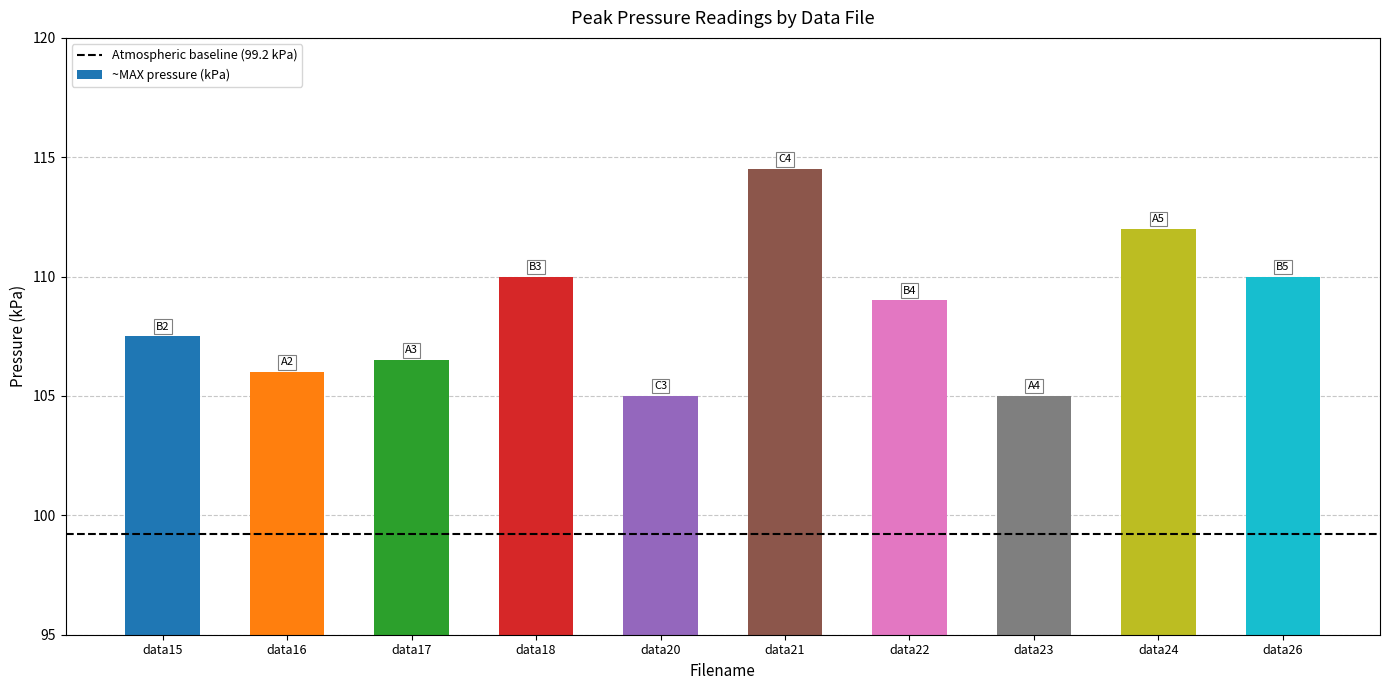

Approximately how many times larger is the value at data23 compared to data15?

1.0